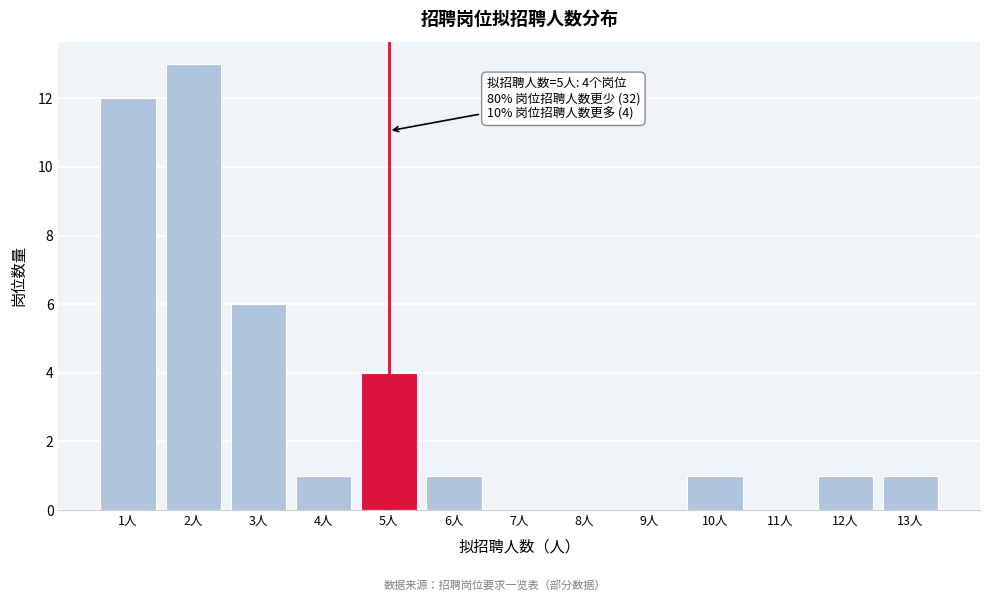

Reading right to left, transcribe all the data shown in this chart.

13人=1	12人=1	11人=0	10人=1	9人=0	8人=0	7人=0	6人=1	5人=4	4人=1	3人=6	2人=13	1人=12